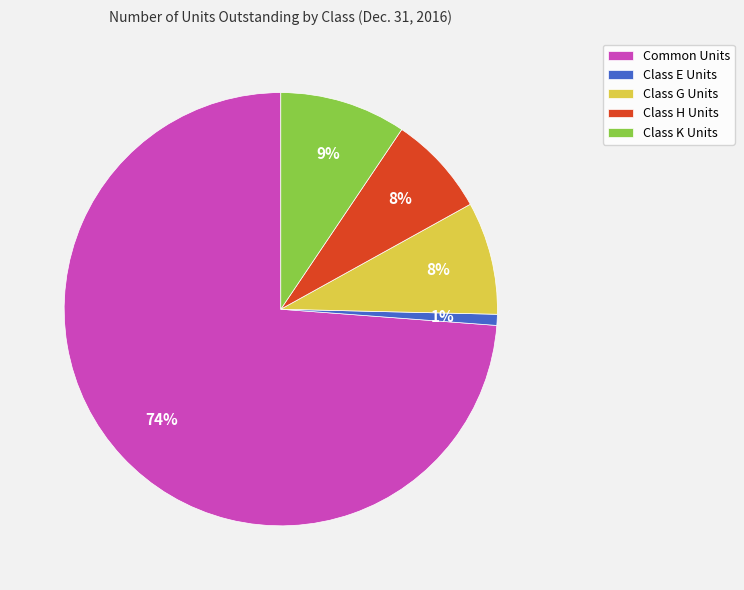

To the nearest percent, what is the difference between the largest and smallest slice percentages?

73%